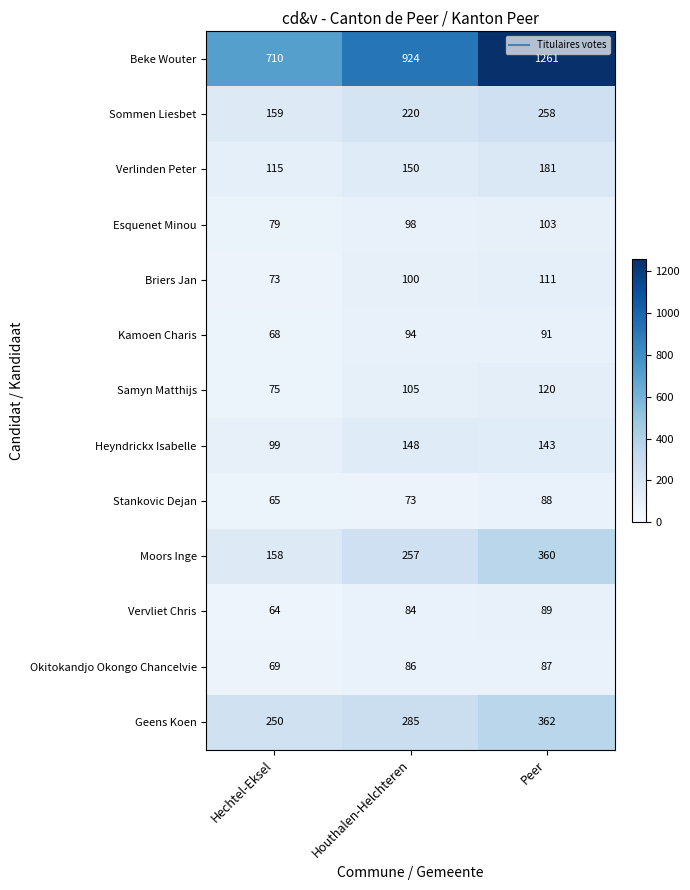

At which label is Moors Inge closest to 259?

Houthalen-Helchteren